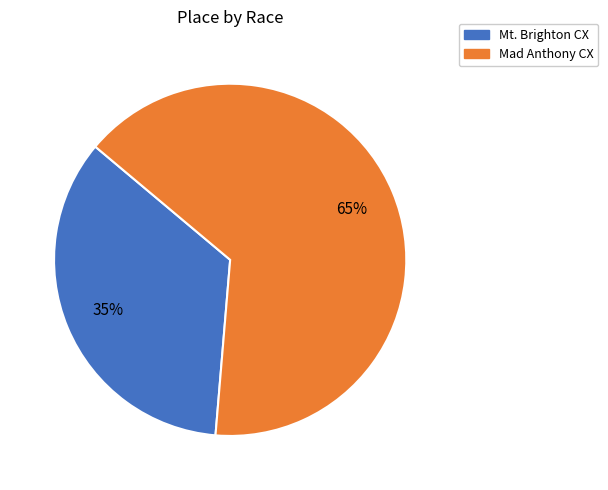

What is the ratio of the value at Mad Anthony CX to the value at Mt. Brighton CX?

1.9